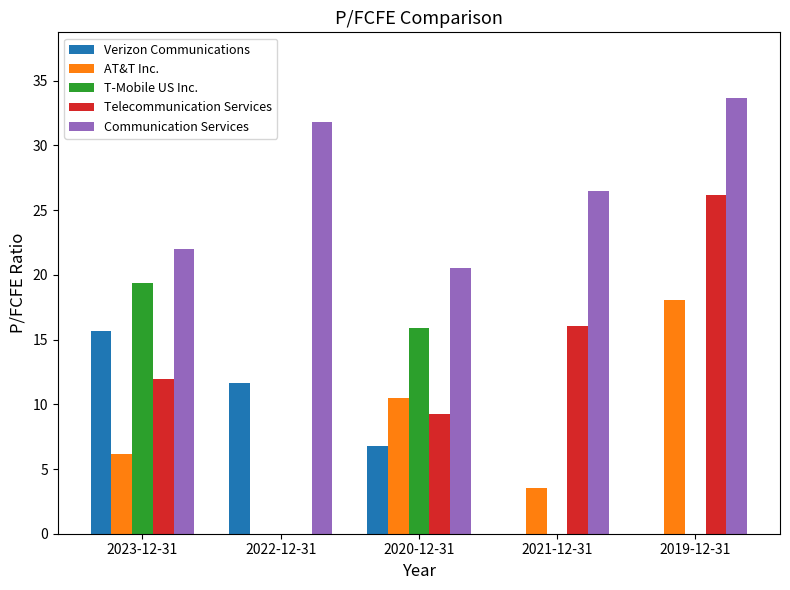

What are all the series names shown in the legend?

Verizon Communications, AT&T Inc., T-Mobile US Inc., Telecommunication Services, Communication Services